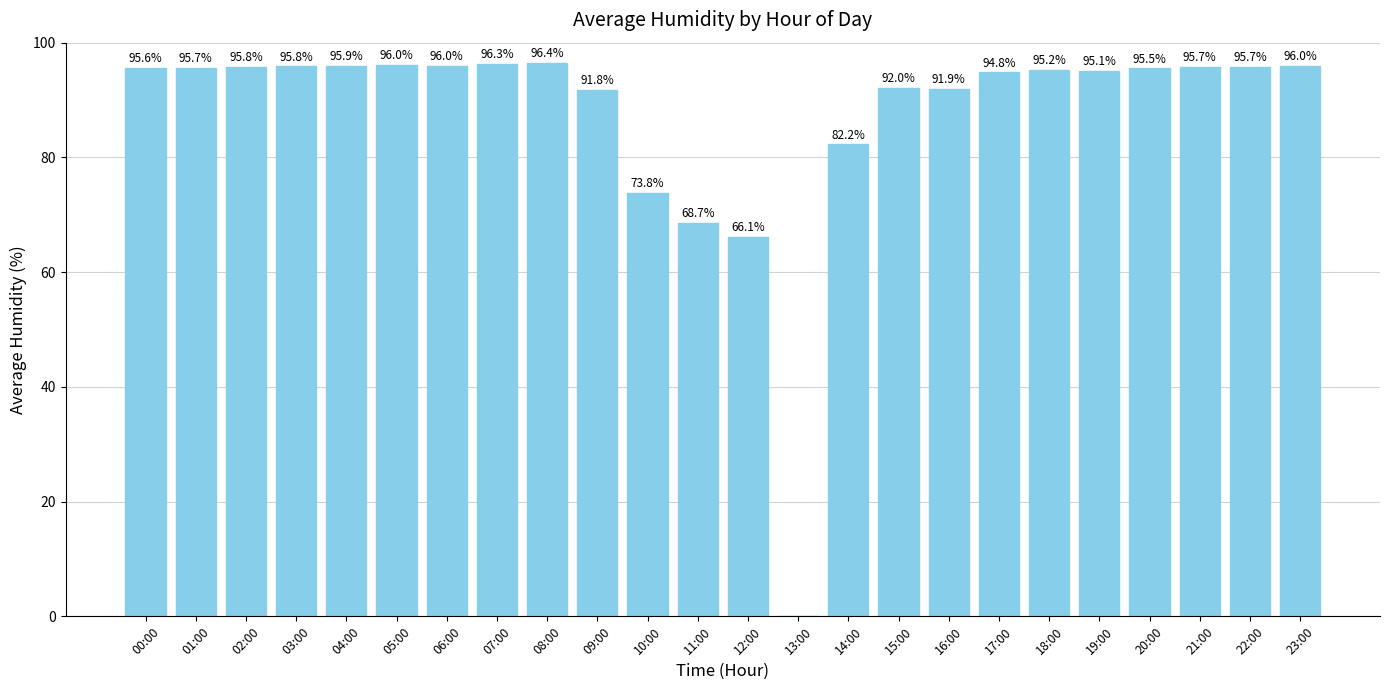

Where is the data nearest to the value 48?

12:00